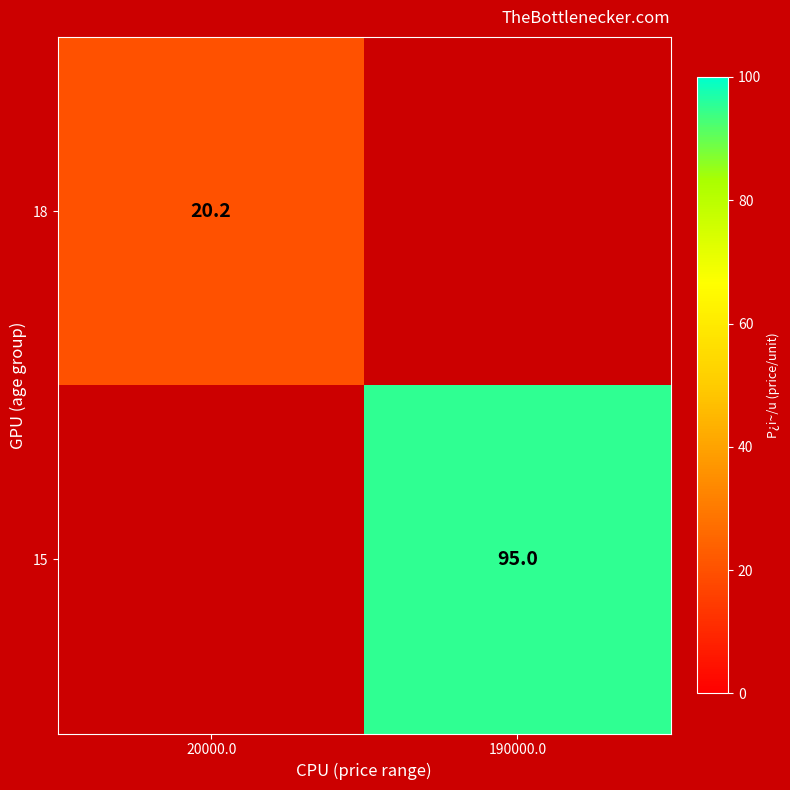

True or false: 18 has a value of 29.7 at 20000.0.

False